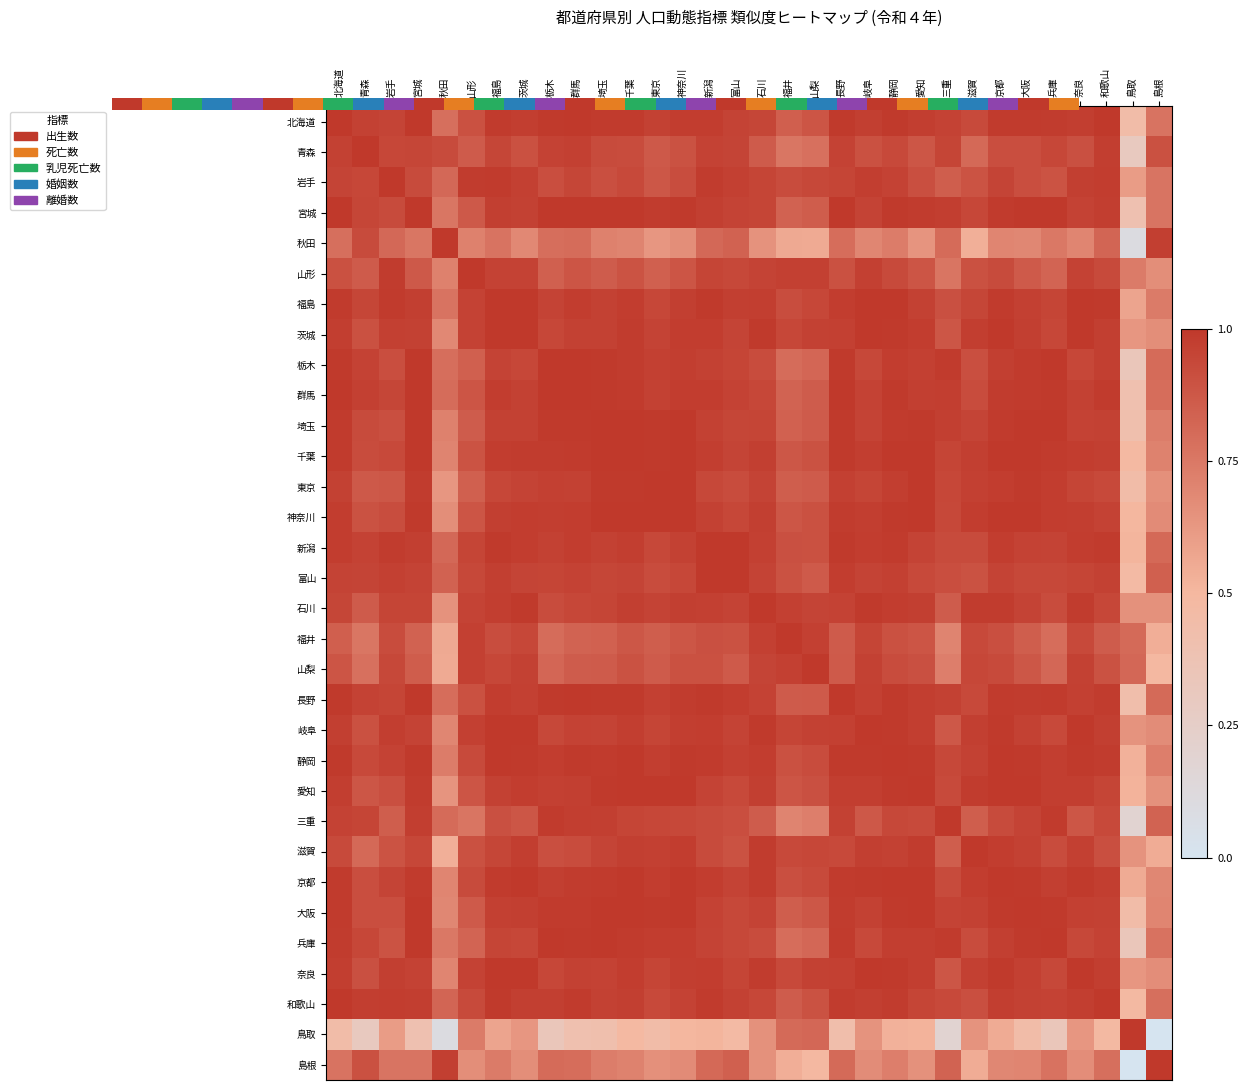

How many categories are shown in the chart?

32